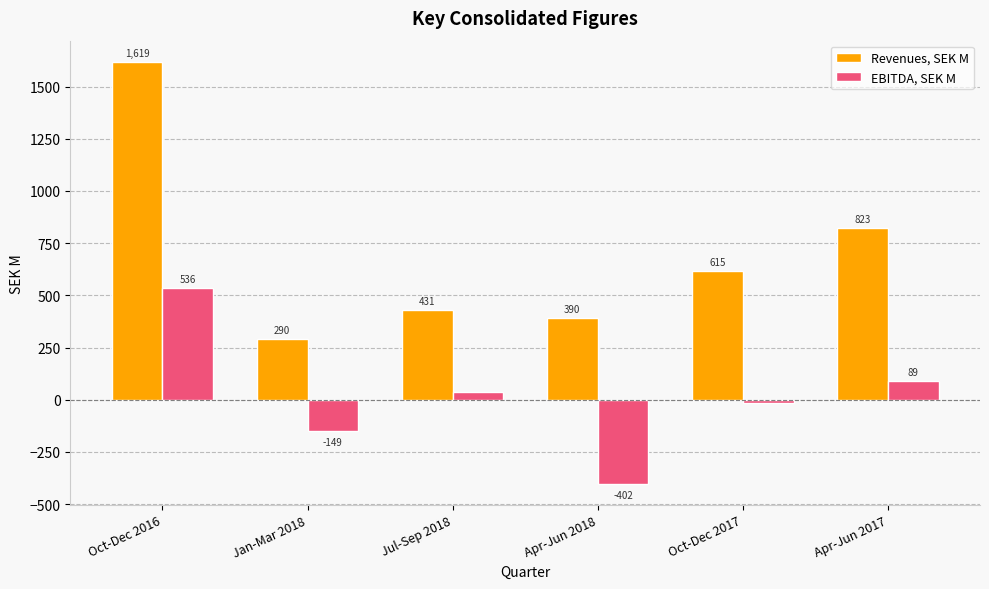

Which series changed the most between Jan-Mar 2018 and Oct-Dec 2017?

Revenues, SEK M